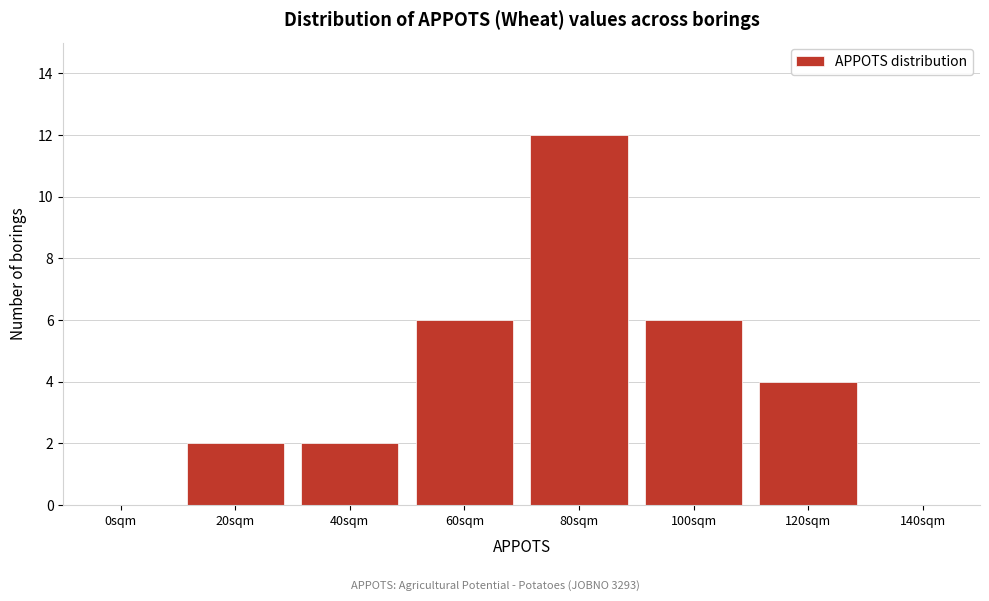

Reading right to left, transcribe all the data shown in this chart.

140sqm=0	120sqm=4	100sqm=6	80sqm=12	60sqm=6	40sqm=2	20sqm=2	0sqm=0